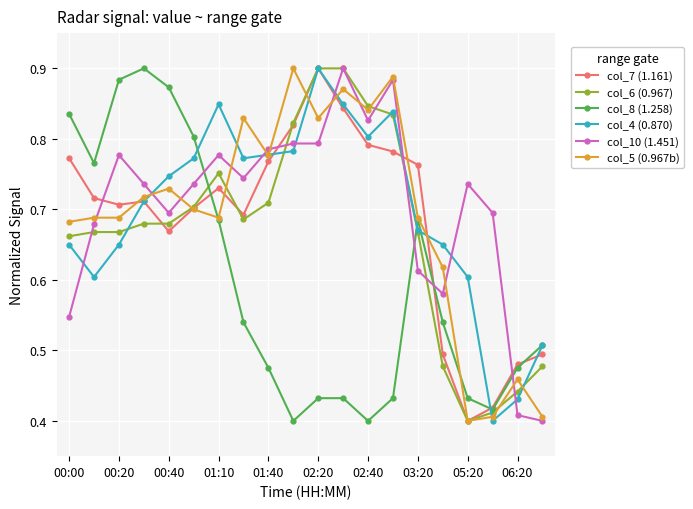

At how many categories does at least one series exceed 0?

20